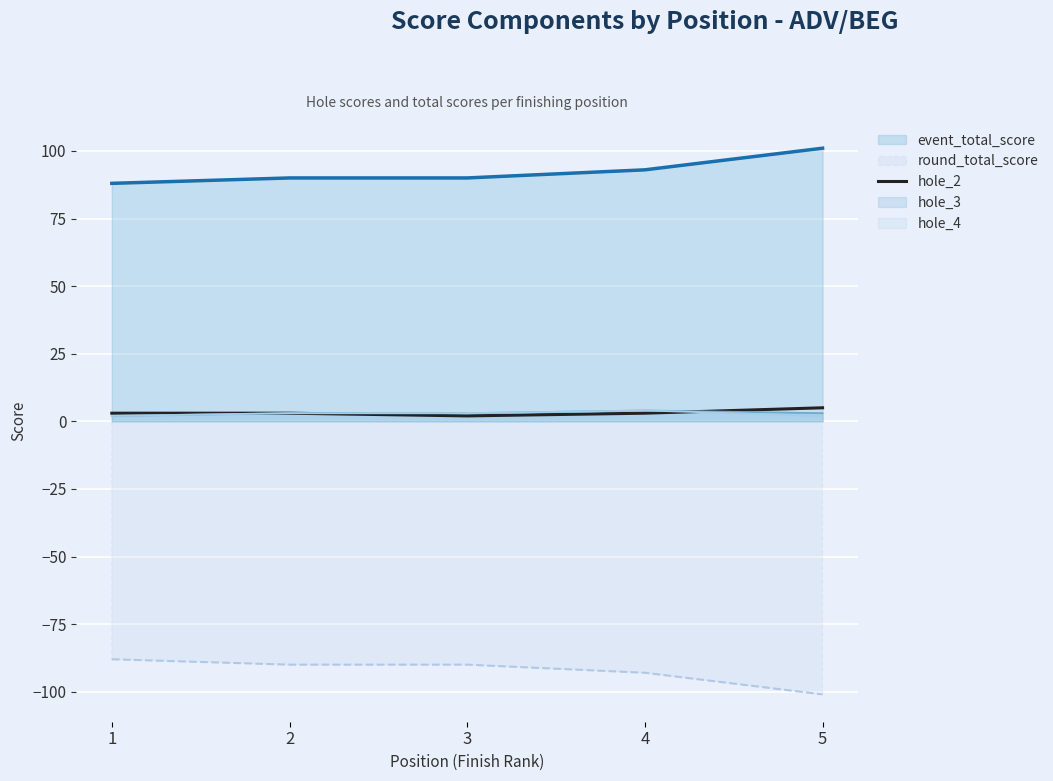

At which label is hole_2 closest to 3?

1